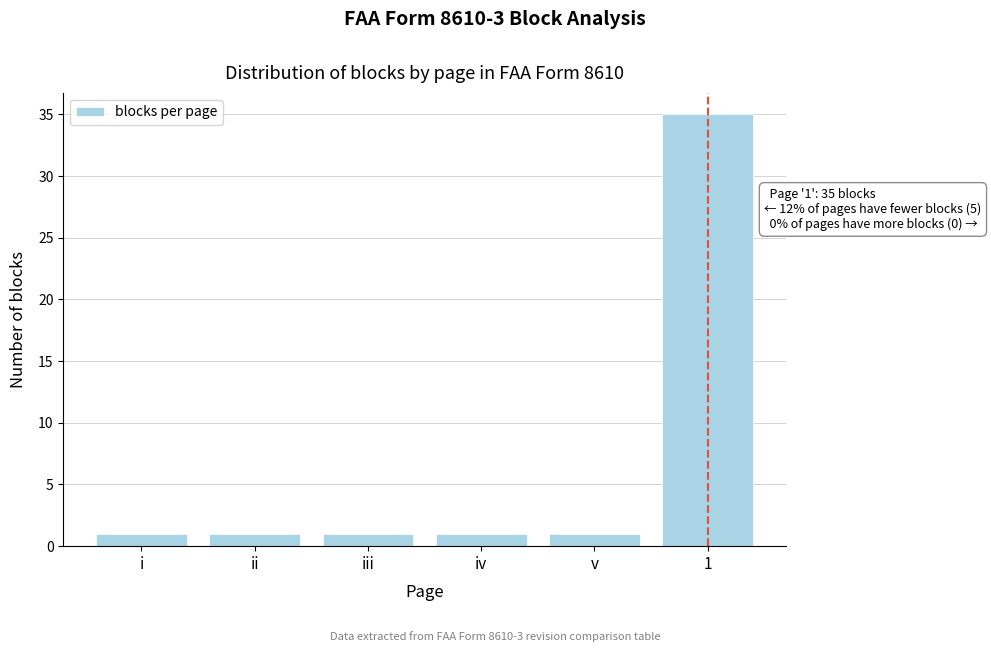

Reading left to right, transcribe all the data shown in this chart.

1	1	1	1	1	35